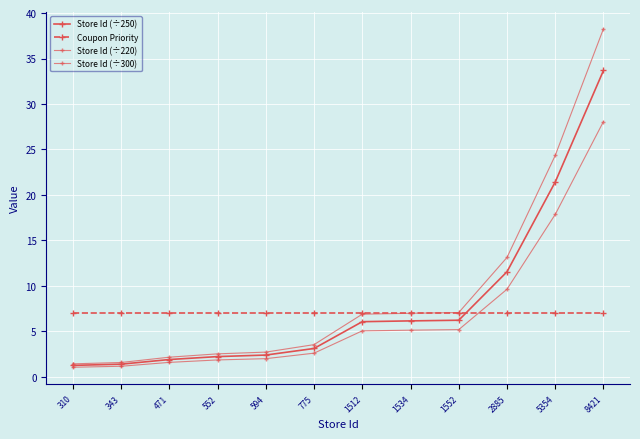

Between 5354 and 775, which is larger?

5354